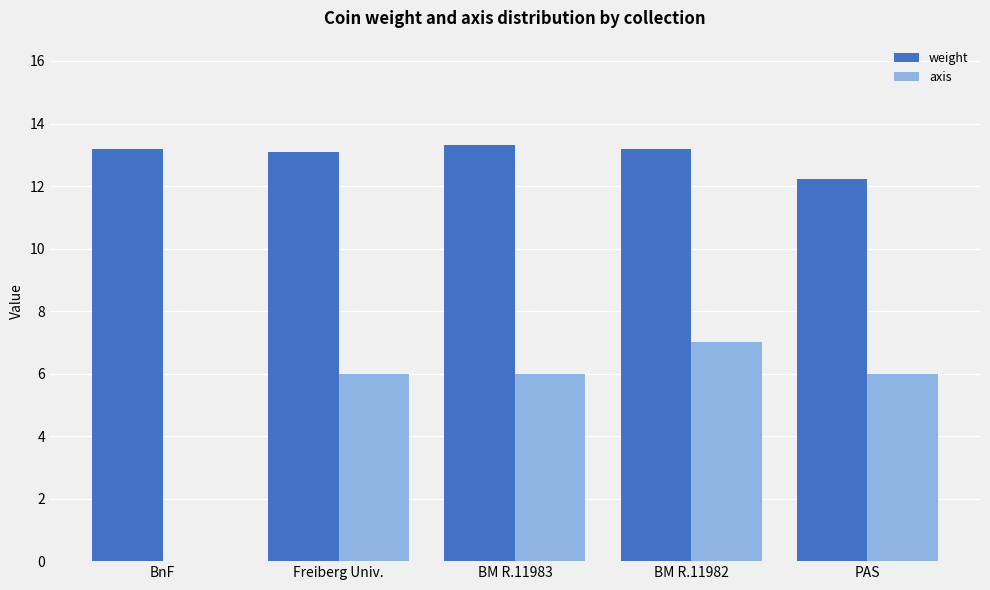

What is the greatest value displayed?

13.3